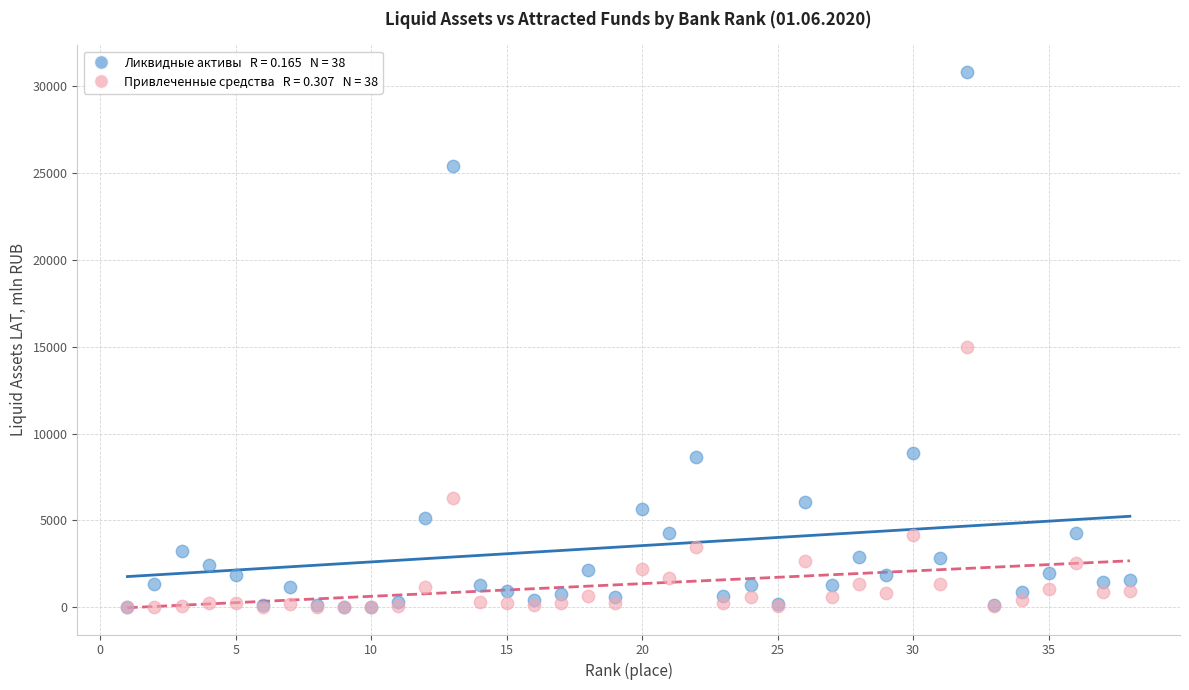

Across all series, what Y value is closest to 15396?

14973.7